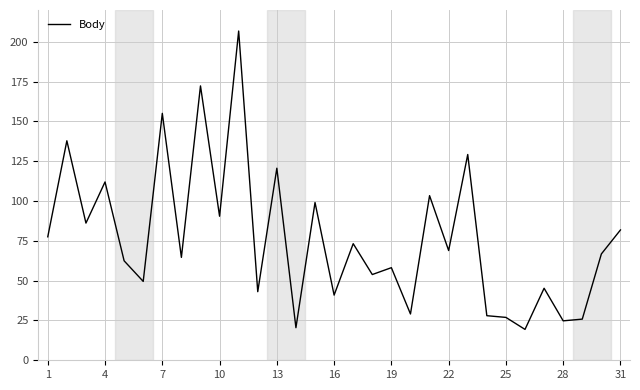

What is the difference between the maximum and minimum values?

187.4